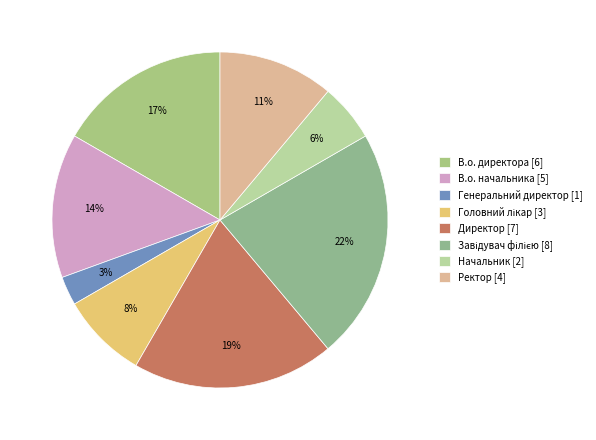

Rank the categories by value from lowest to highest.

Генеральний директор, Начальник, Головний лікар, Ректор, В.о. начальника, В.о. директора, Директор, Завідувач філією